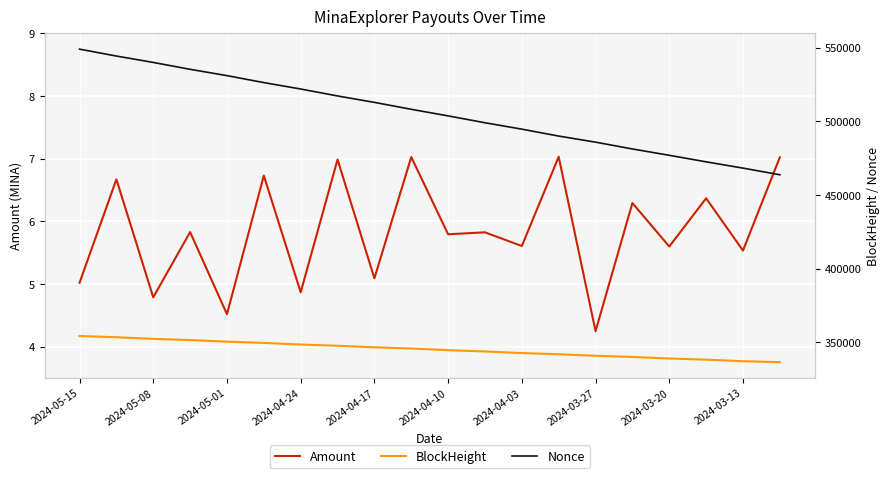

List the series in order of their peak value, lowest first.

Amount, BlockHeight, Nonce